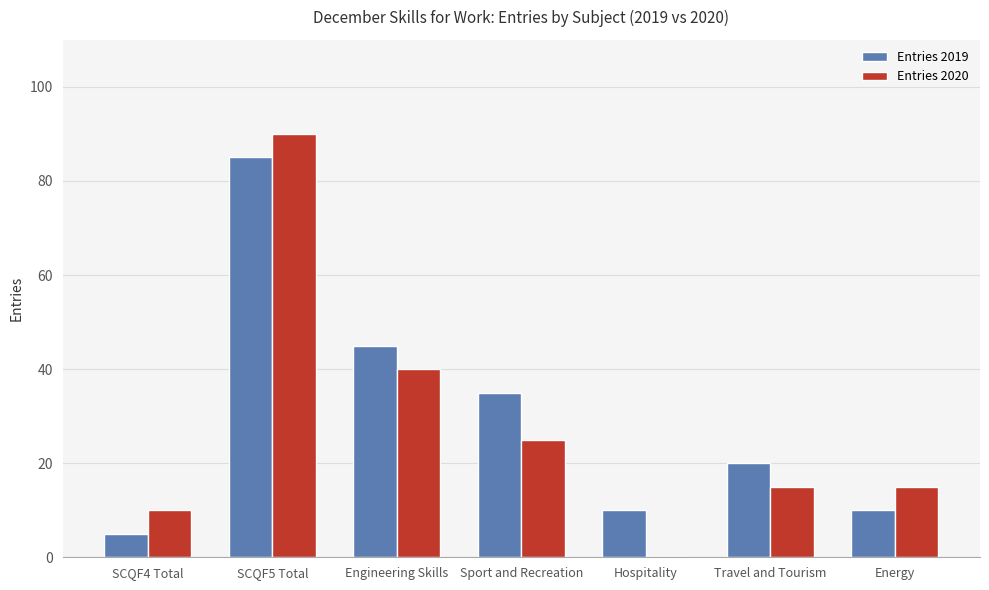

Is the value of Entries 2019 at Engineering Skills greater than the value of Entries 2020 at Sport and Recreation?

Yes